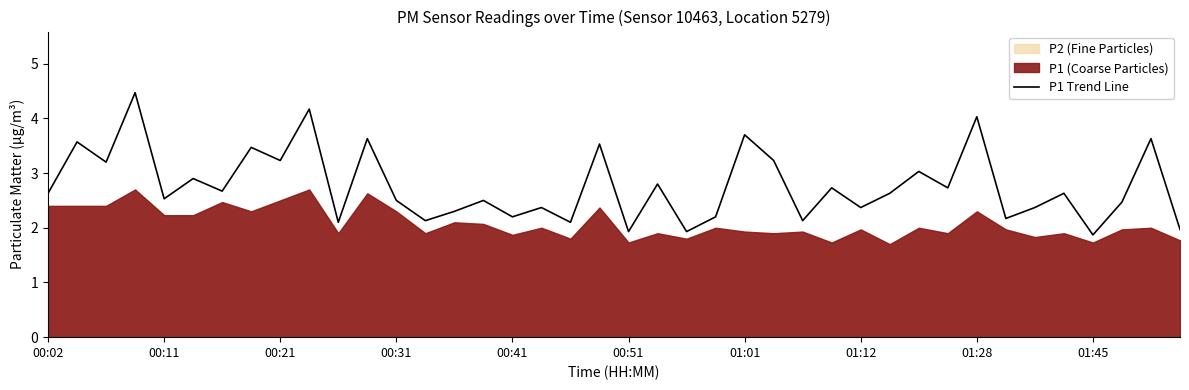

Is it true that P1 Trend Line equals 2.1 at 01:01?

False